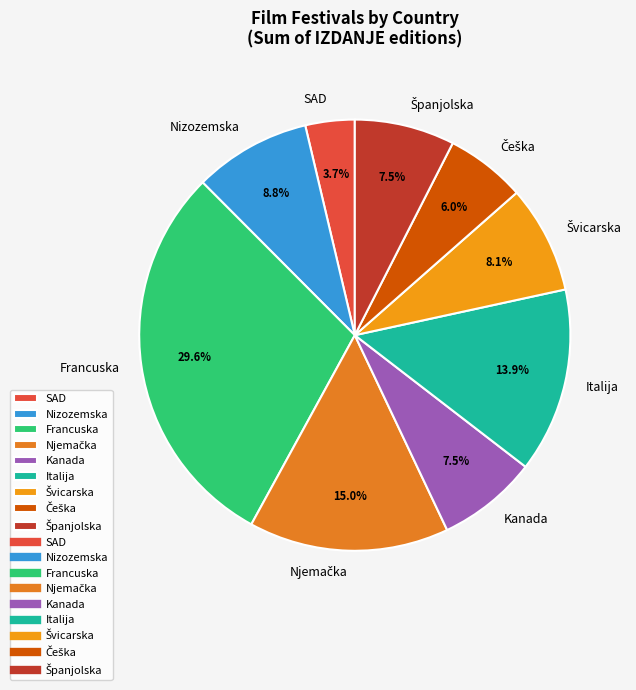

How many slices are in this pie chart?

9